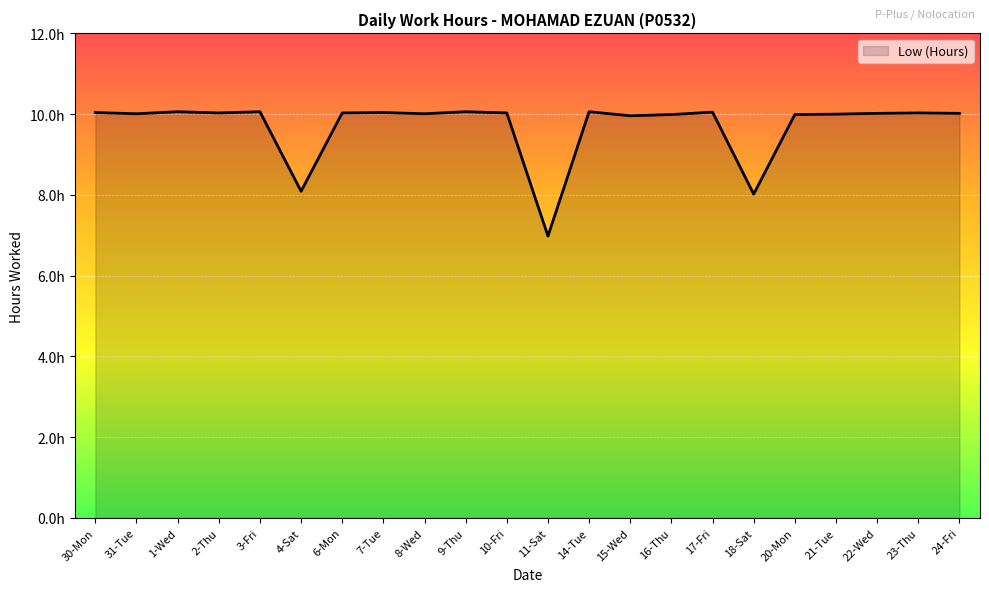

List the labels in order of value, smallest first.

11-Sat, 18-Sat, 4-Sat, 15-Wed, 16-Thu, 20-Mon, 21-Tue, 31-Tue, 8-Wed, 22-Wed, 24-Fri, 2-Thu, 6-Mon, 10-Fri, 23-Thu, 30-Mon, 7-Tue, 17-Fri, 1-Wed, 3-Fri, 9-Thu, 14-Tue